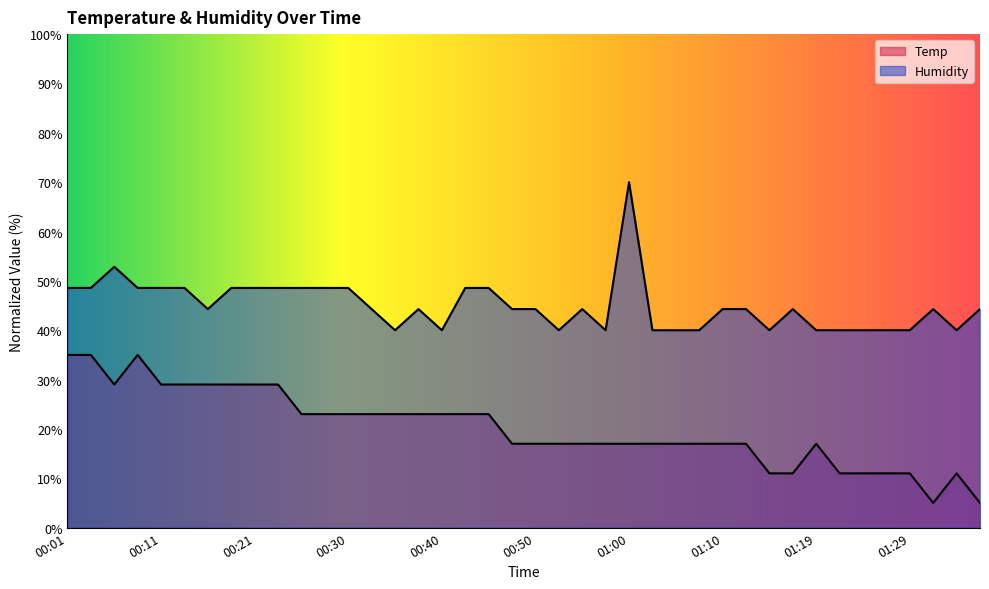

At which category does Temp reach its first local valley?

00:06